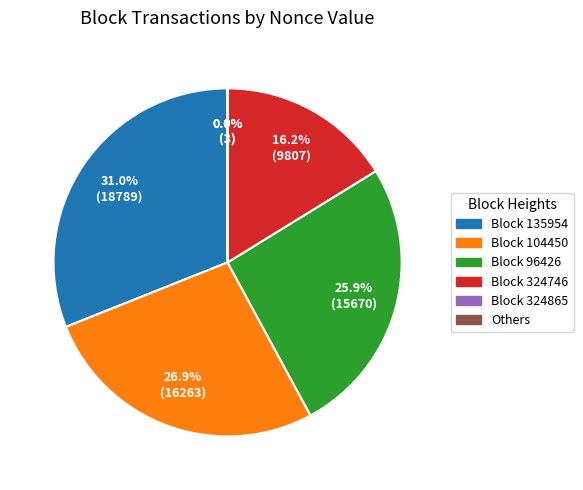

Approximately how many times larger is the value at Block 135954 compared to Block 104450?

1.2